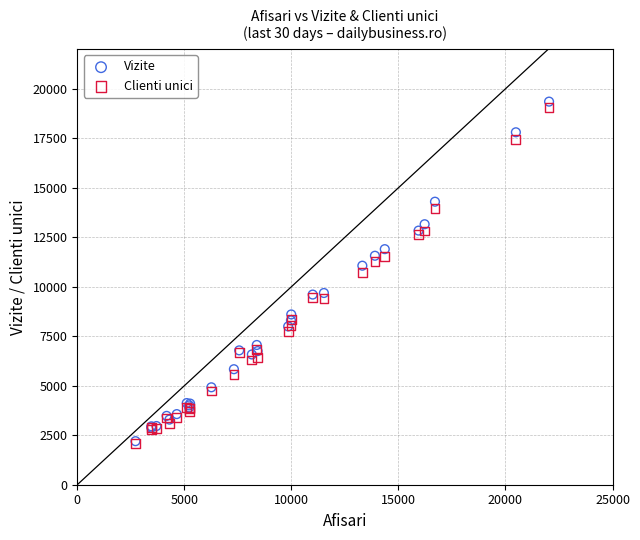

What are all the series names shown in the legend?

Vizite, Clienti unici